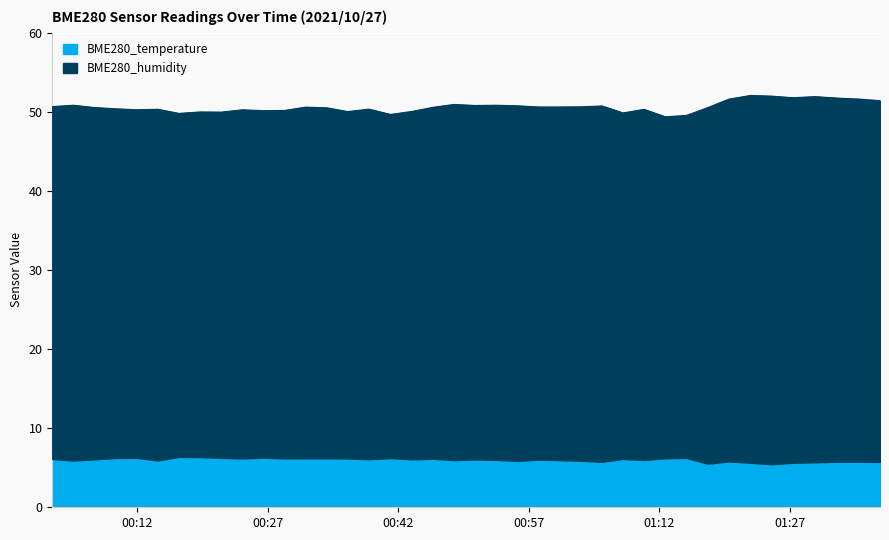

Rank the series by their maximum value, from highest to lowest.

BME280_humidity, BME280_temperature